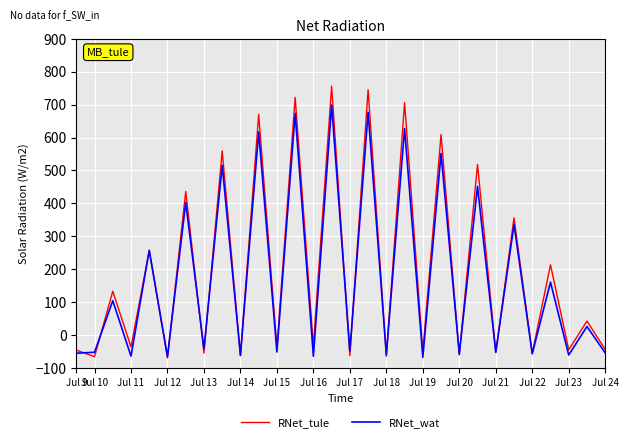

List the series in order of their peak value, highest first.

RNet_tule, RNet_wat